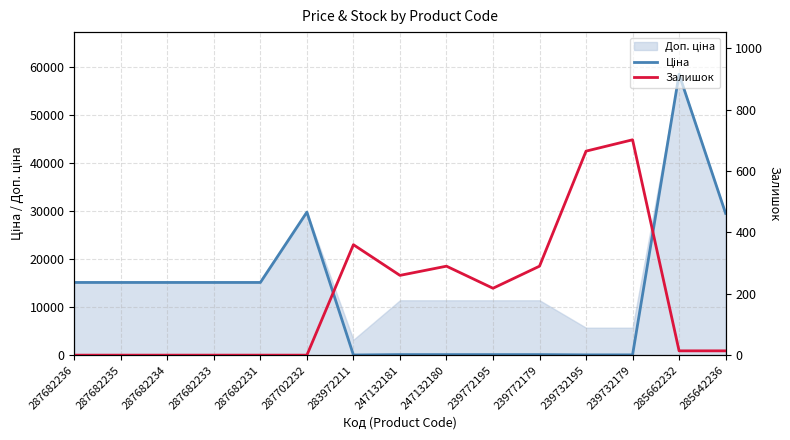

At which label does Ціна reach its peak?

285662232